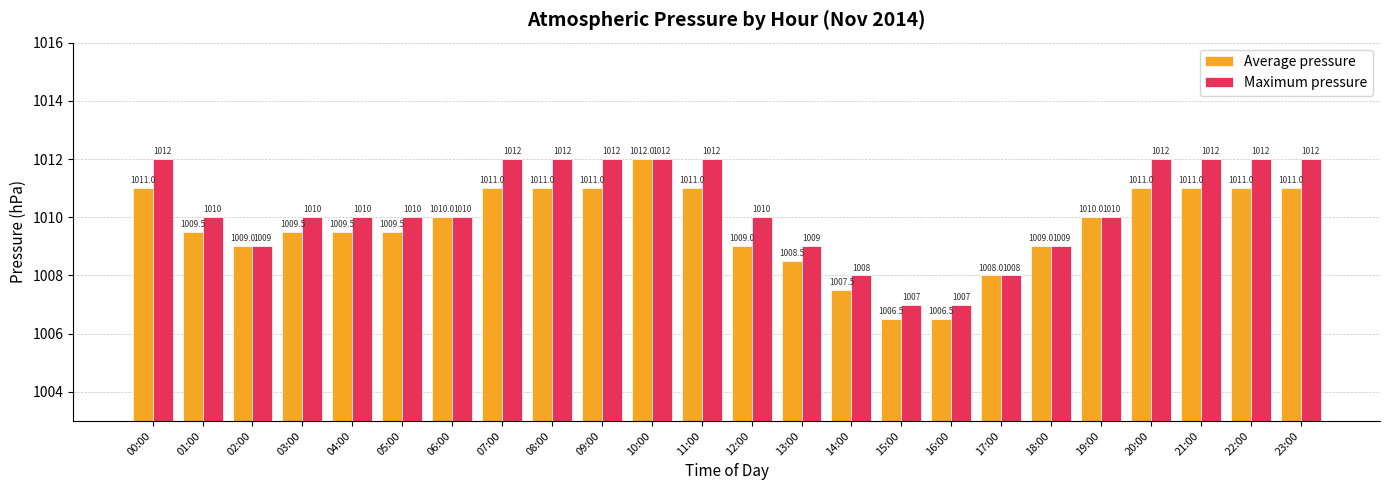

What is the label of the 7th bar from the left?

06:00